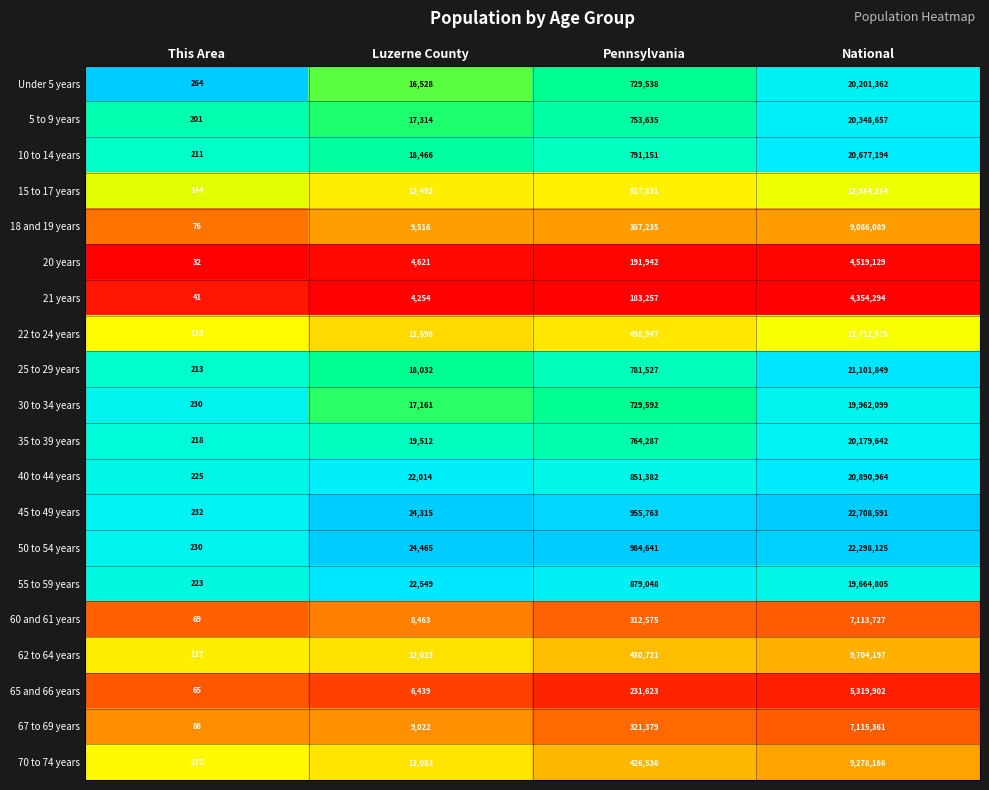

At which label is 5 to 9 years closest to 10174429?

Pennsylvania